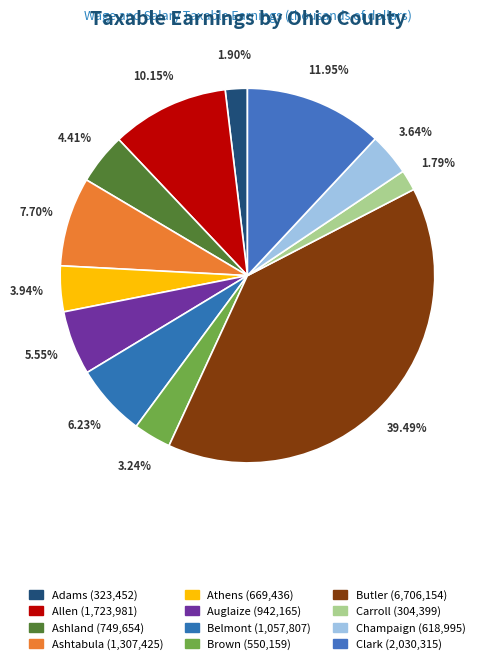

How many segments does this pie chart have?

12